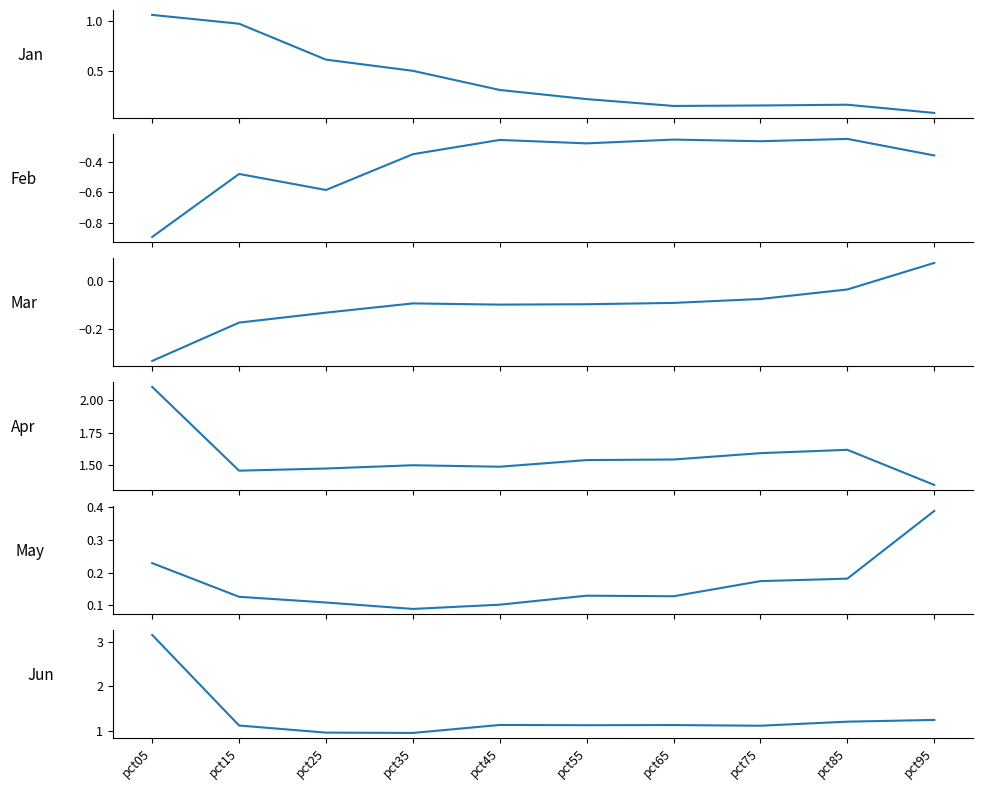

Count the Apr values in the range 1 to 2.

9